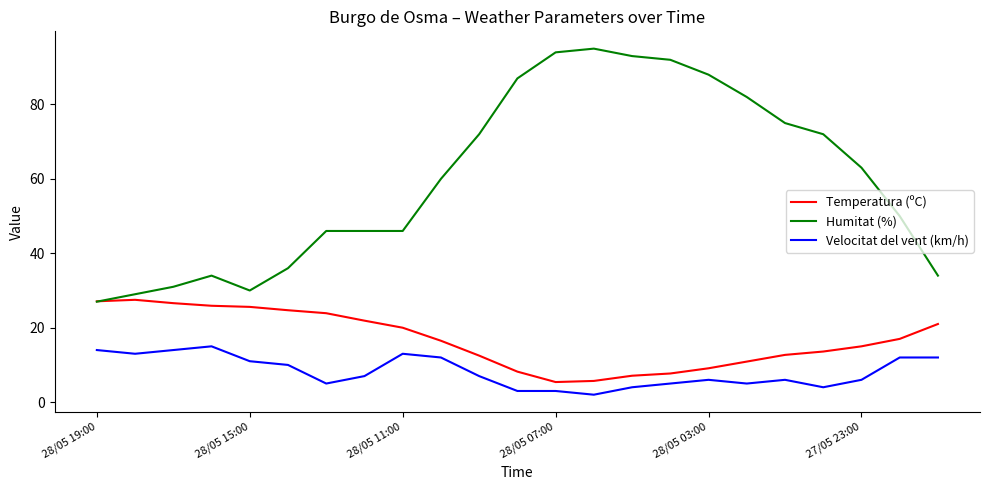

True or false: Temperatura (ºC) and Velocitat del vent (km/h) intersect in this chart.

False